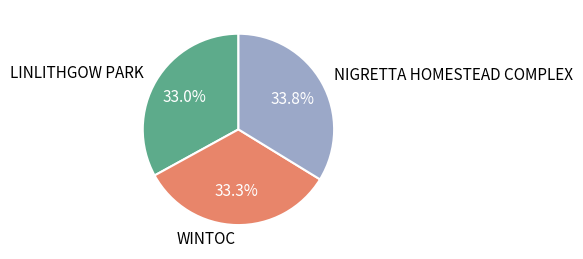

Combined, what portion of the pie is NIGRETTA HOMESTEAD COMPLEX and WINTOC?

67.0%